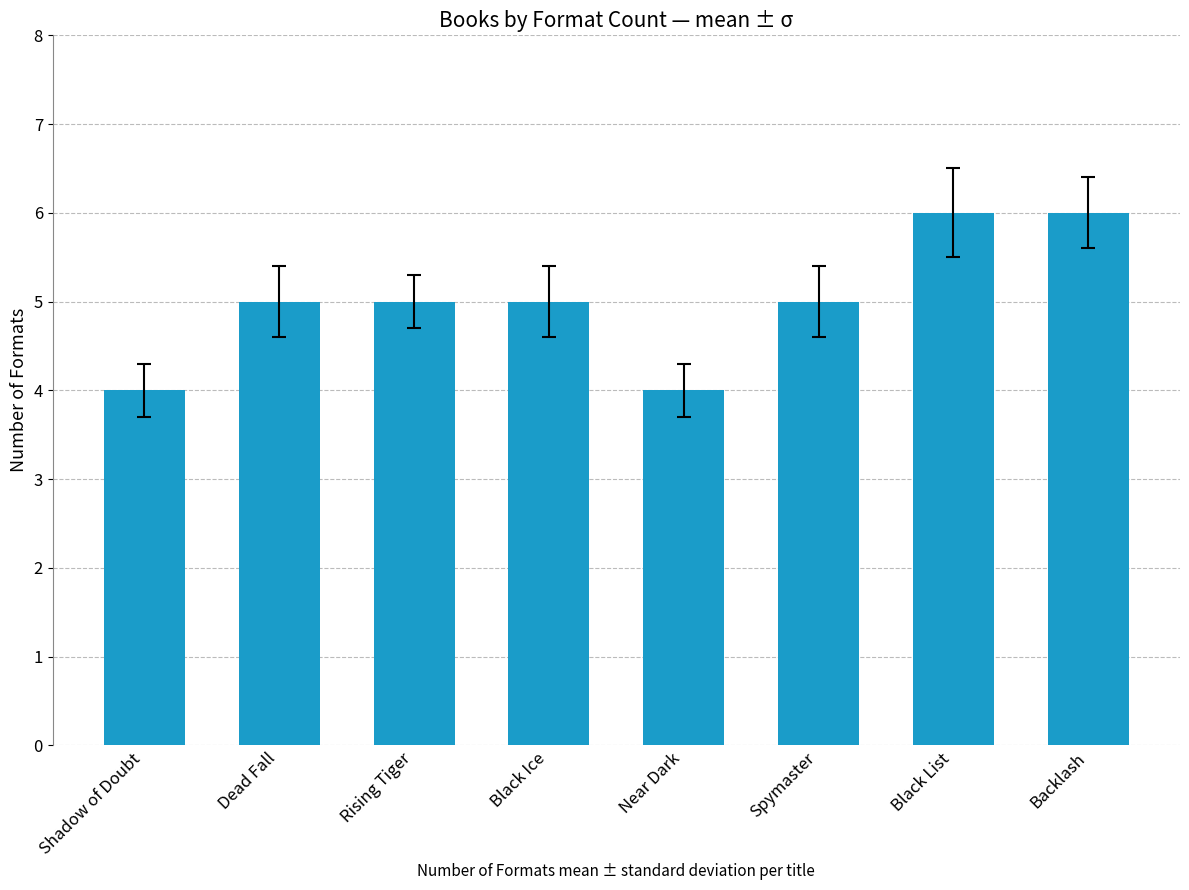

Read the value at Spymaster.

5